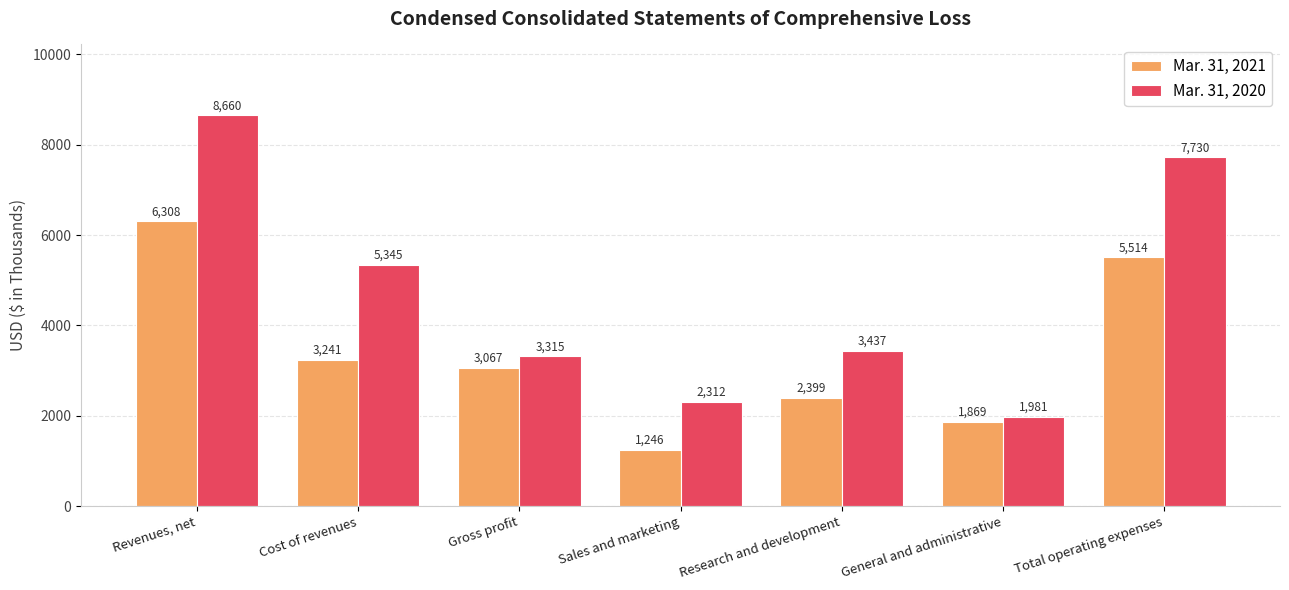

At which label does Mar. 31, 2020 first exceed 3437?

Revenues, net